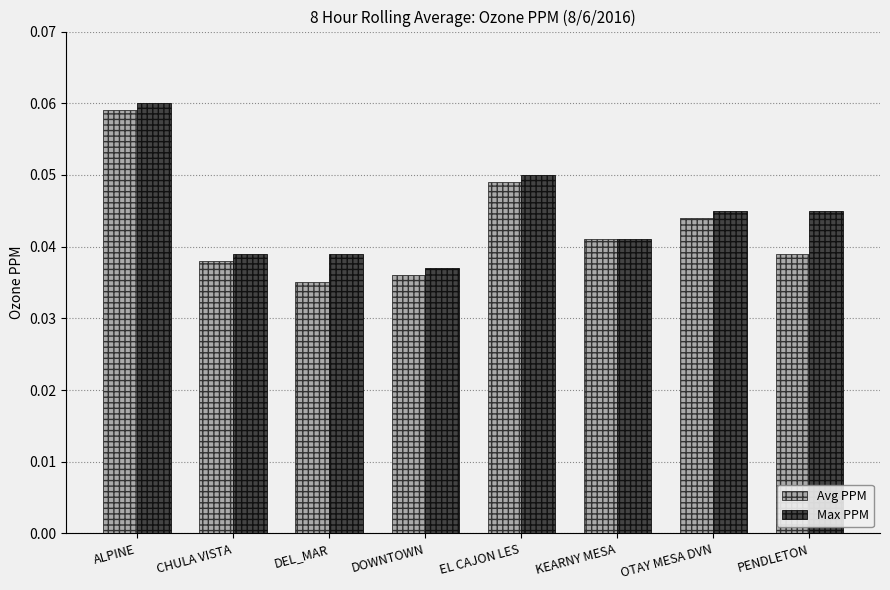

Count the Max PPM values in the range 0 to 1.

8